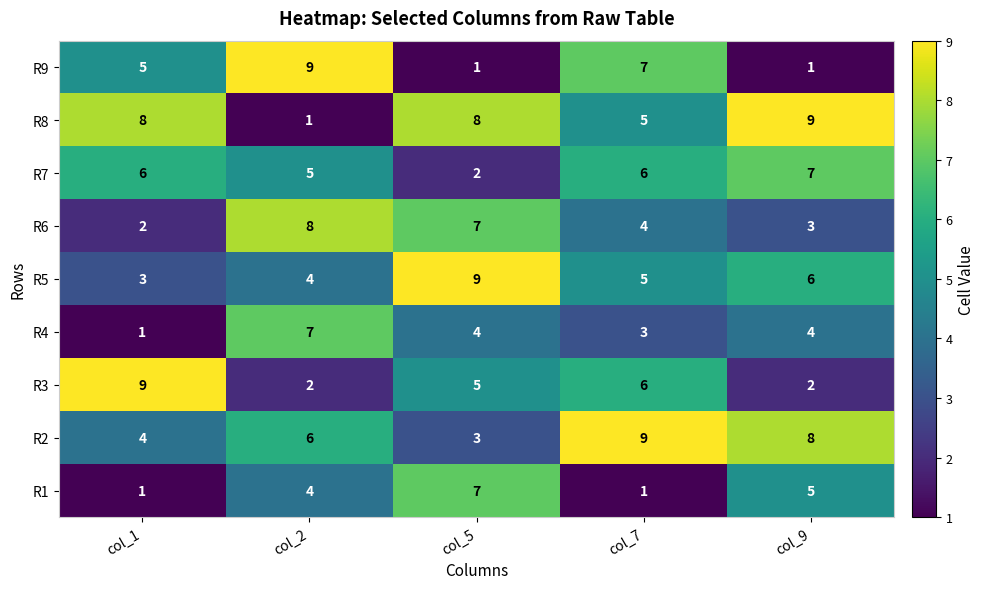

The R5 series shows 1 at col_1. True or false?

False